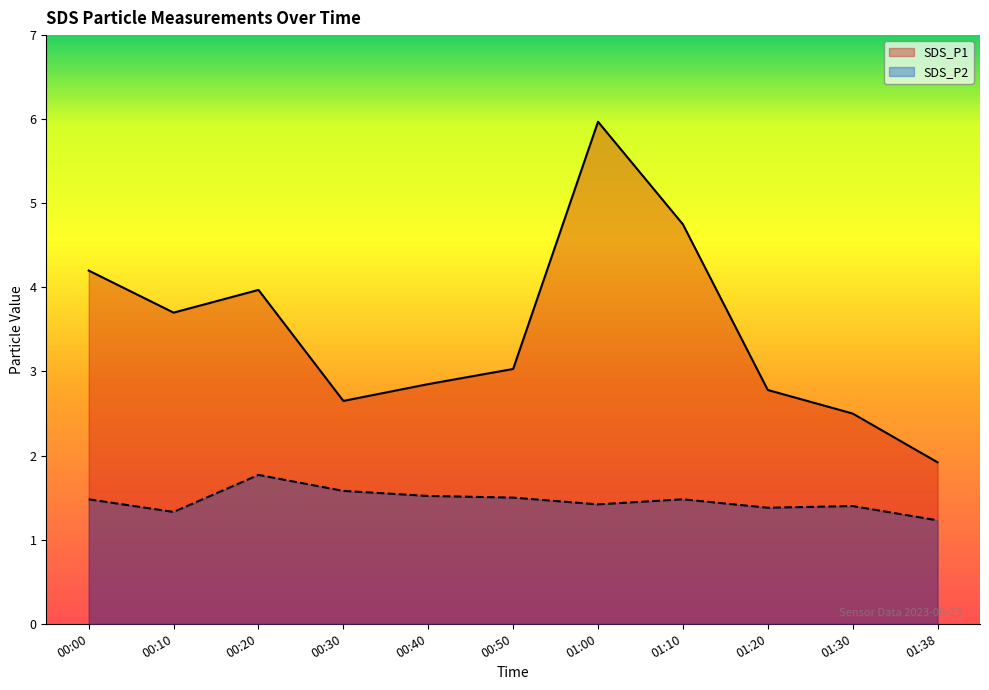

List the series in order of their overall mean, lowest first.

SDS_P2, SDS_P1